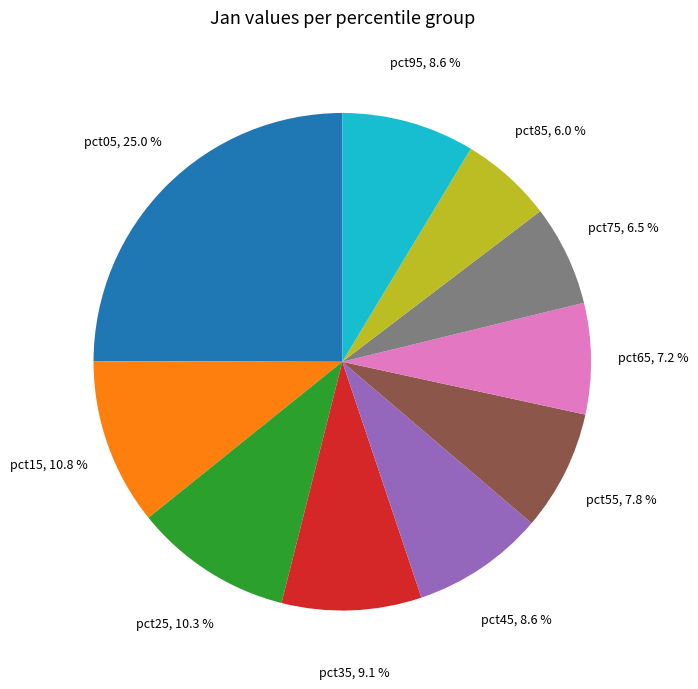

Does any single category account for the majority?

No